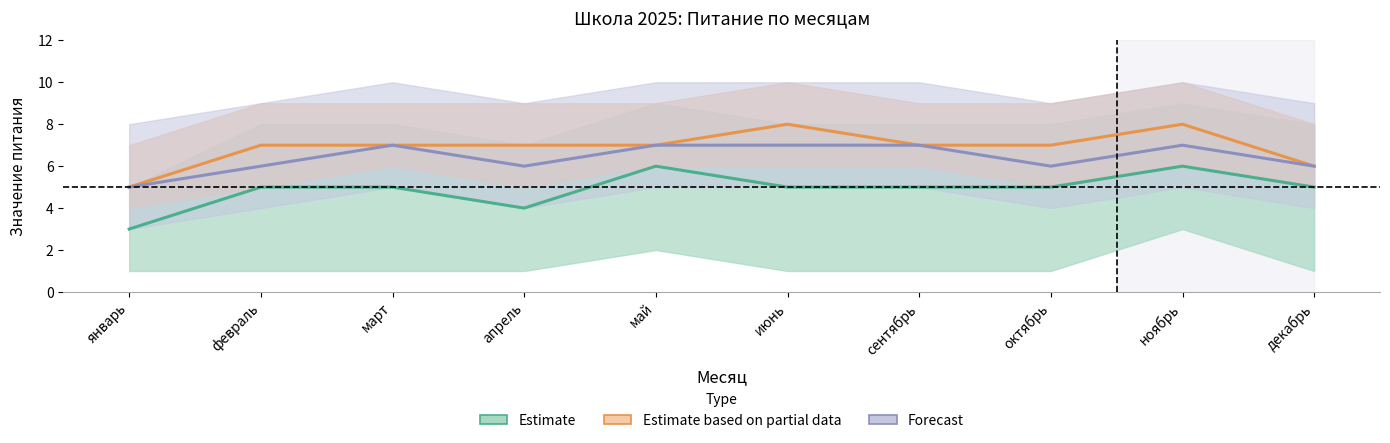

At which label is Forecast closest to 6?

февраль